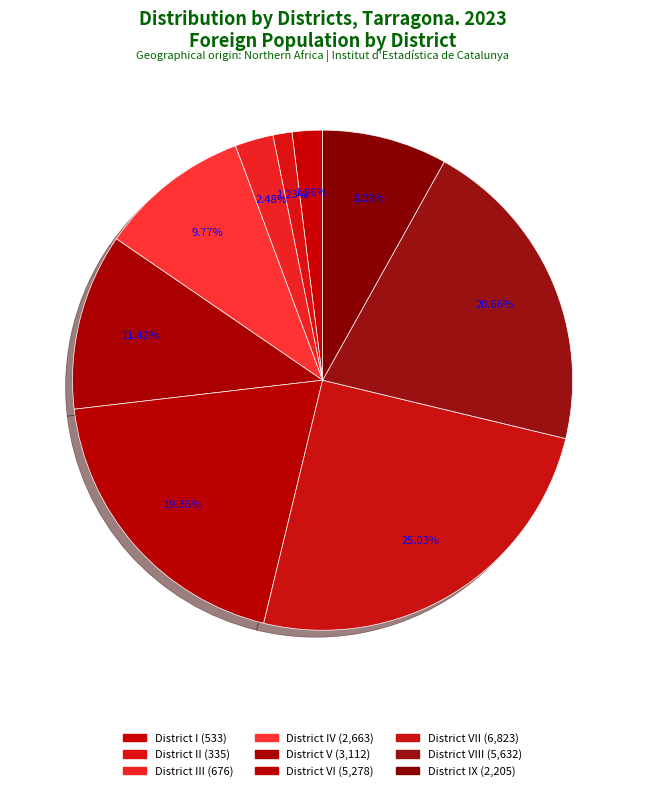

Which category has the smallest portion of the pie?

District II